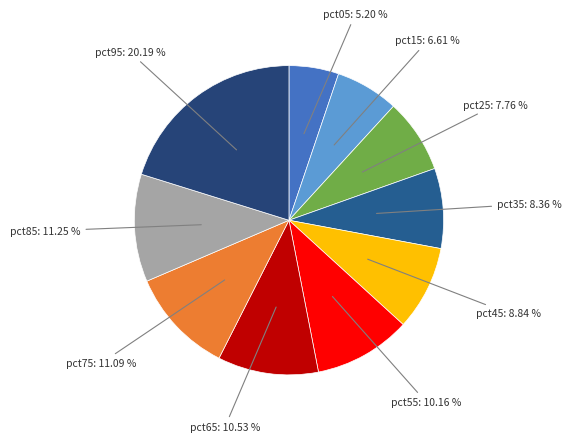

Is there a majority slice in this chart?

No